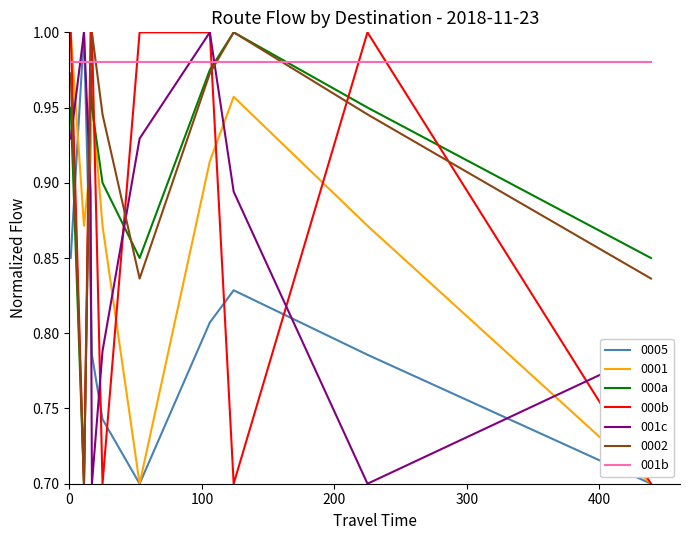

How many intersections are there between 001b and 000b?

7